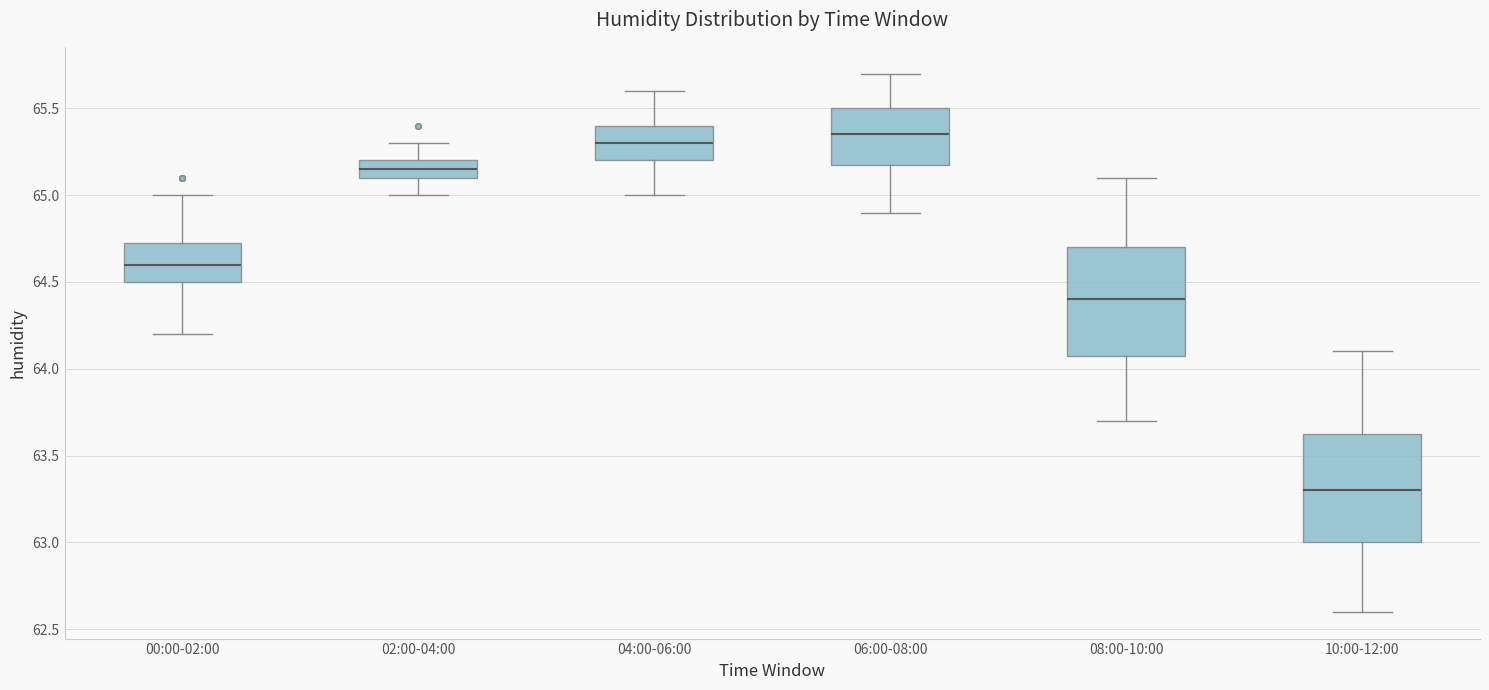

Reading left to right, transcribe this box plot: for each box, give where its median line is, the range the box spans, and where its two whiskers end, as read against the y-axis. The values are not printed on the chart, so give them approximately, as read against the axis.

00:00-02:00: median 64.60, box 64.50 to 64.75, whiskers 64.20 to 65.00
02:00-04:00: median 65.15, box 65.10 to 65.20, whiskers 65.00 to 65.30
04:00-06:00: median 65.30, box 65.20 to 65.40, whiskers 65.00 to 65.60
06:00-08:00: median 65.35, box 65.20 to 65.50, whiskers 64.90 to 65.70
08:00-10:00: median 64.40, box 64.10 to 64.70, whiskers 63.70 to 65.10
10:00-12:00: median 63.30, box 63.00 to 63.65, whiskers 62.60 to 64.10